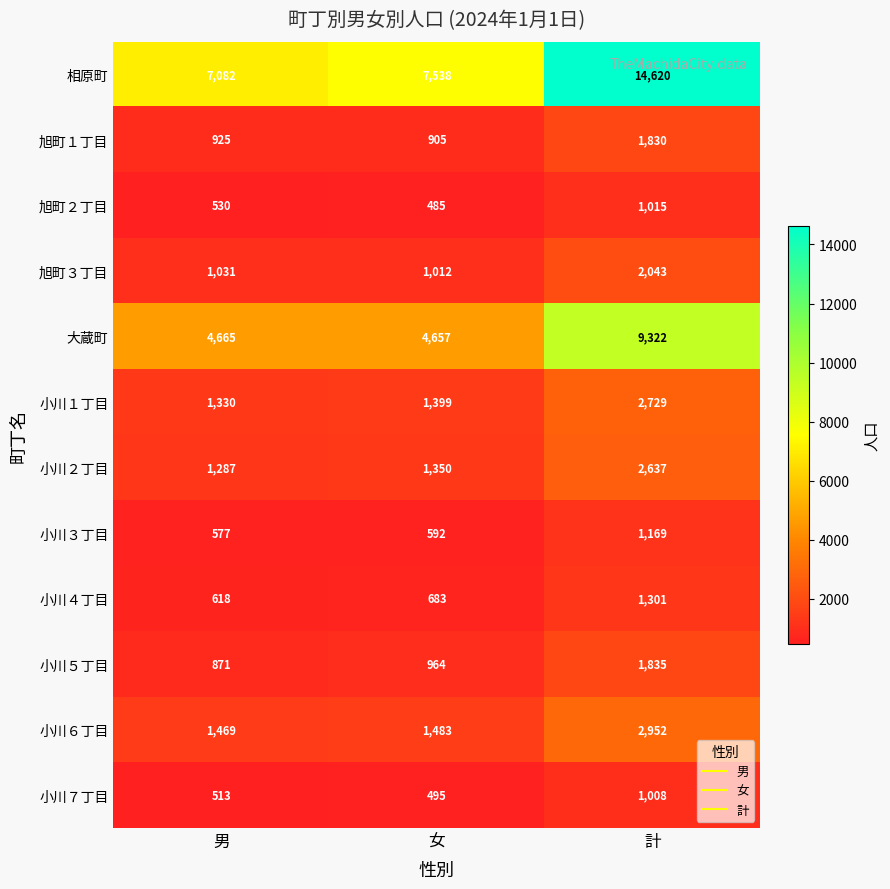

Which series has the largest total across all categories?

相原町